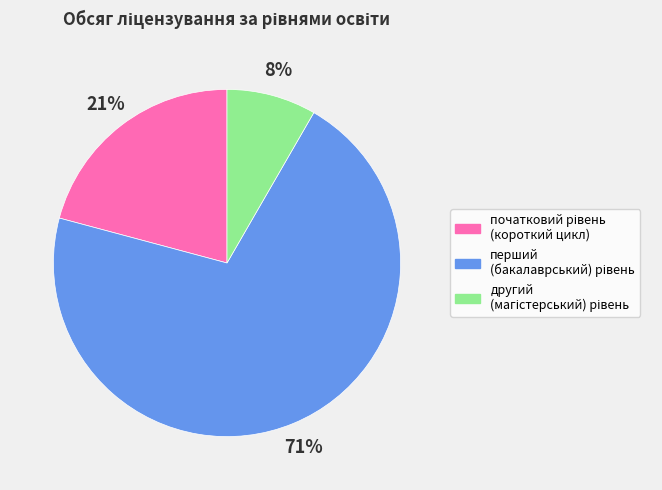

To the nearest percent, what is the average slice percentage?

33%